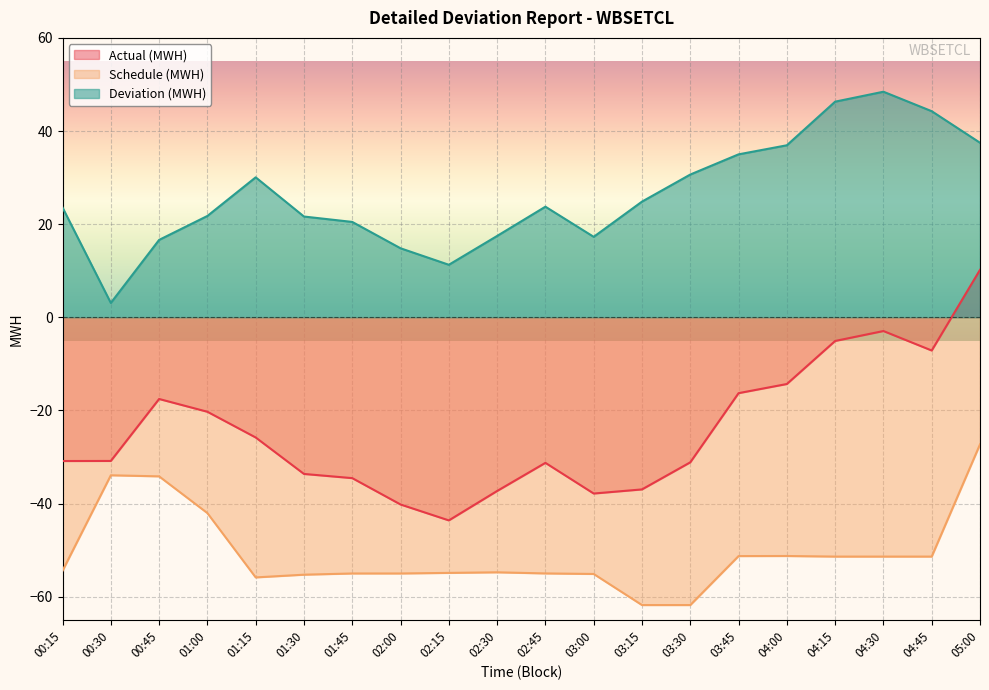

How many lines are shown in the chart?

3